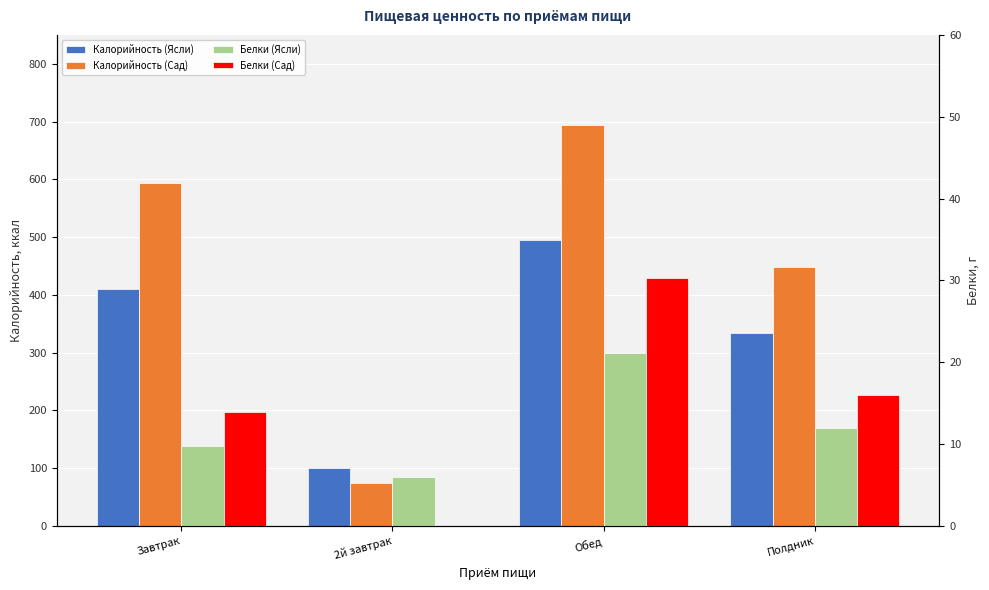

Where is Белки (Ясли) nearest to the value 13?

Полдник